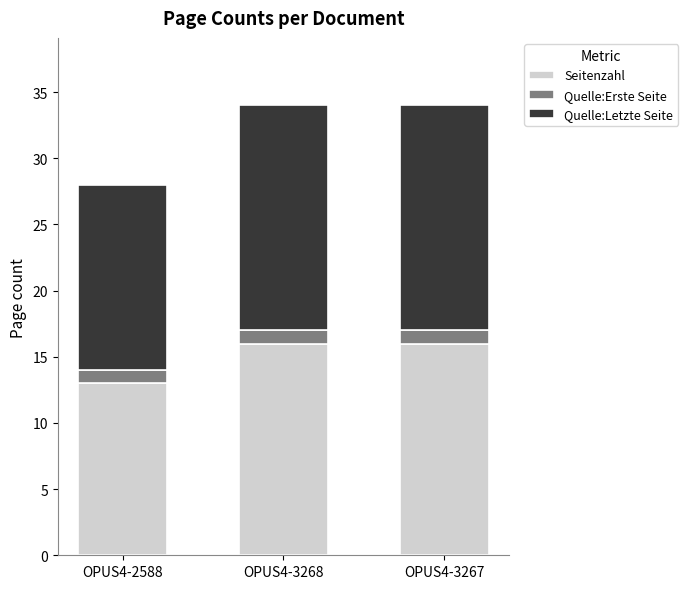

What is the difference between the maximum and minimum values in the Seitenzahl series?

3